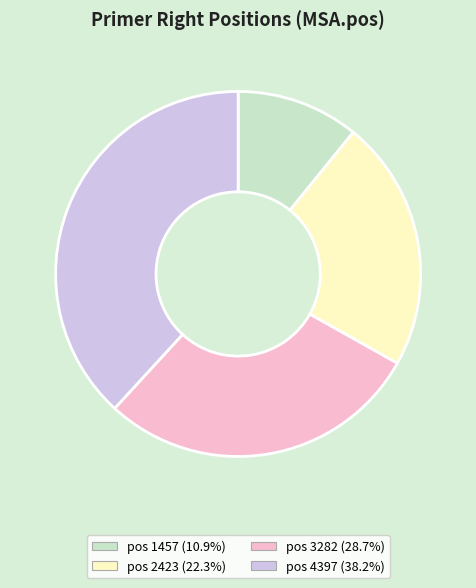

Rank the categories by value from highest to lowest.

pos 4397, pos 3282, pos 2423, pos 1457